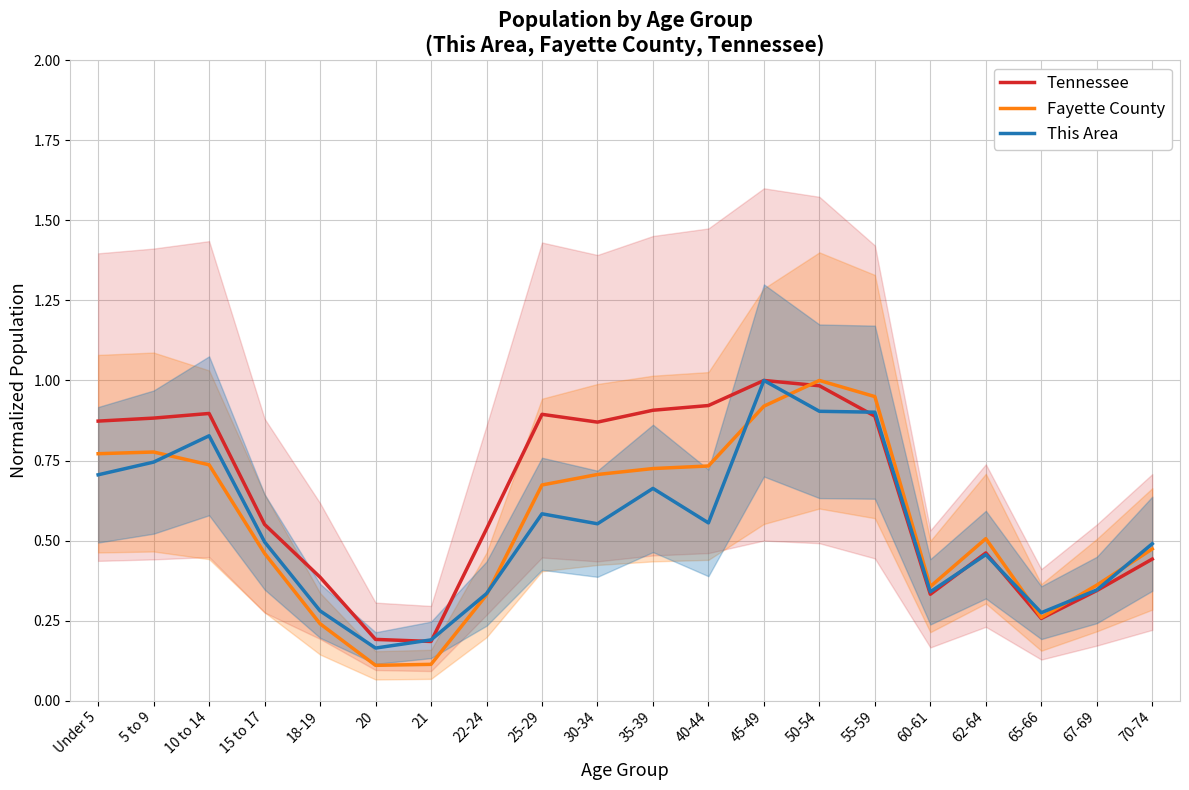

What is the spread (max minus min) of values at 22-24?

0.2